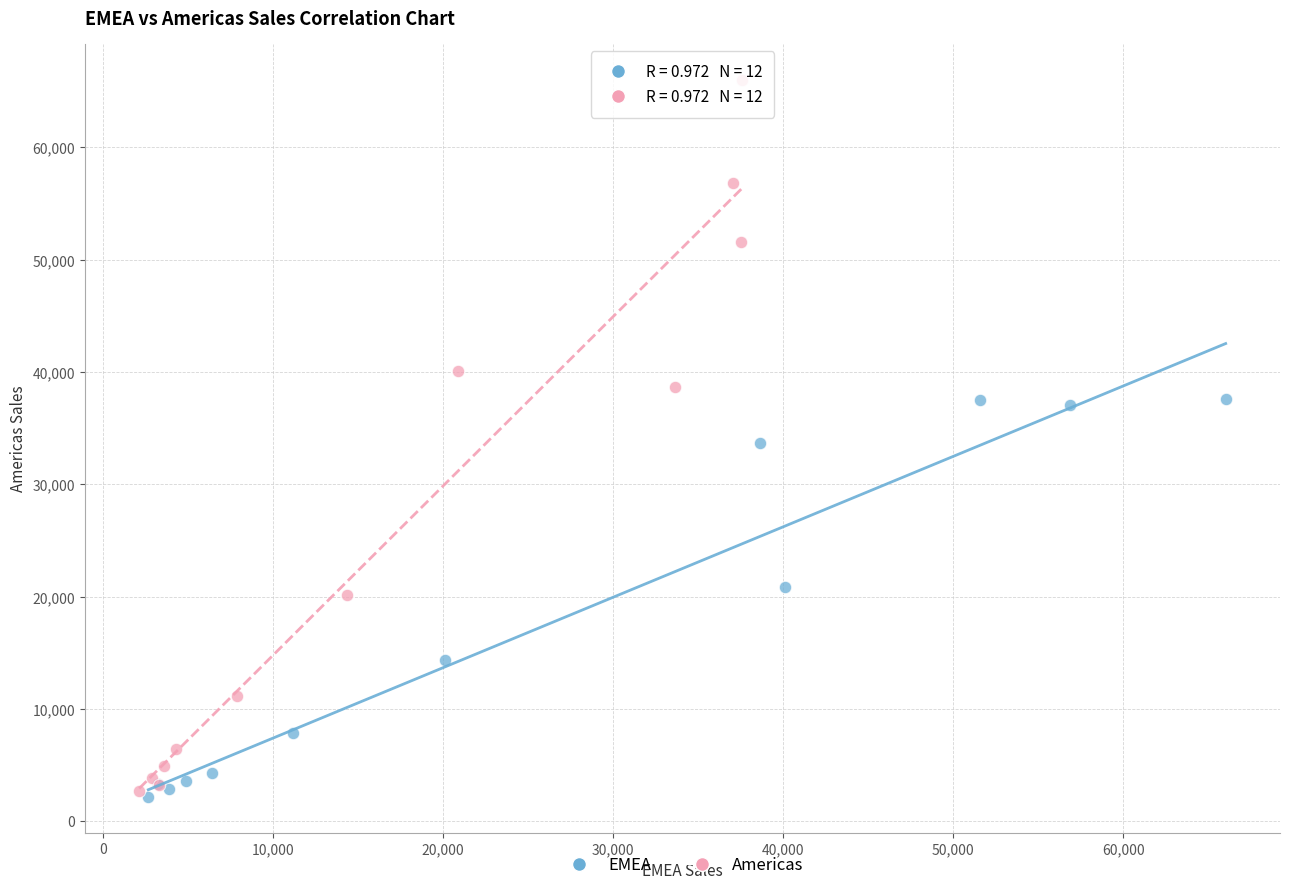

Which series contains the highest Y value?

Americas